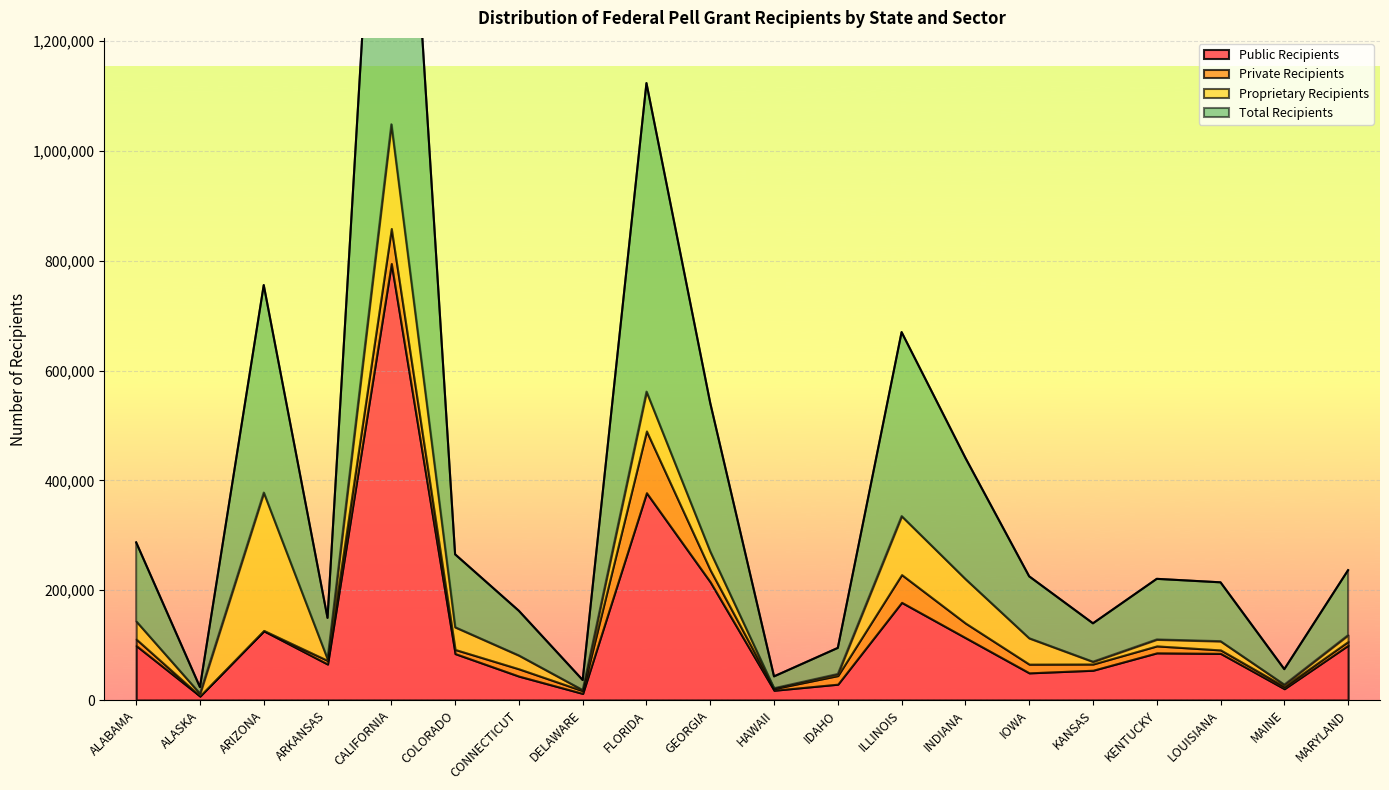

What is the approximate value of Public Recipients at MARYLAND, to the nearest 50?

99750